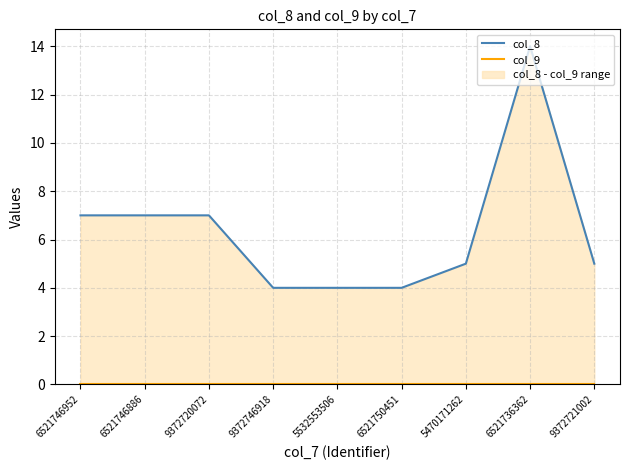

What is the label of the 5th point from the right?

5532553506